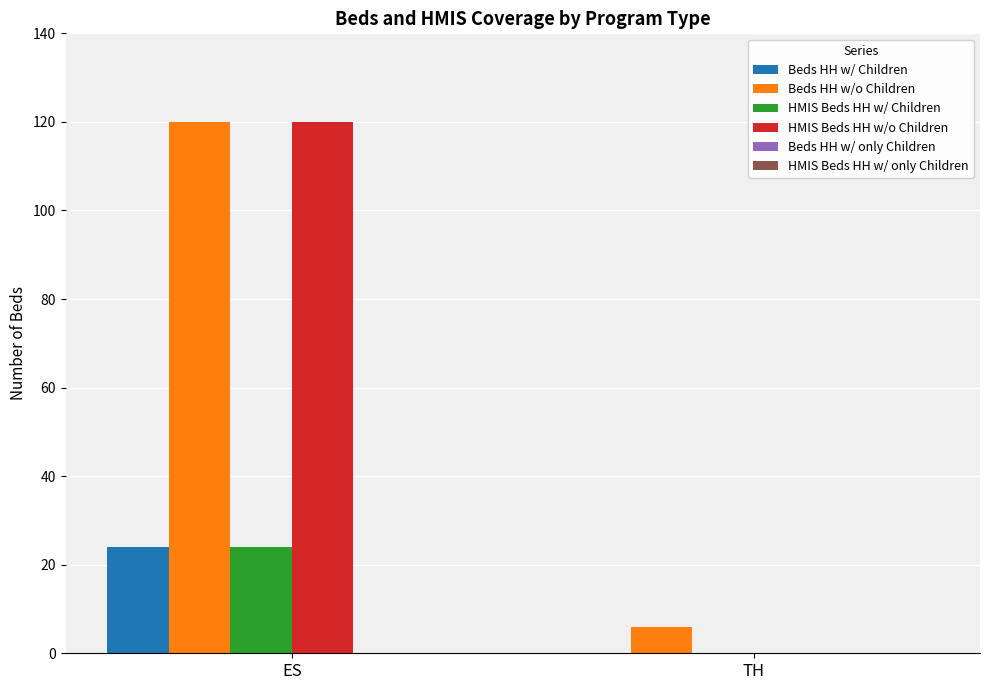

Count the number of data series in this chart.

4